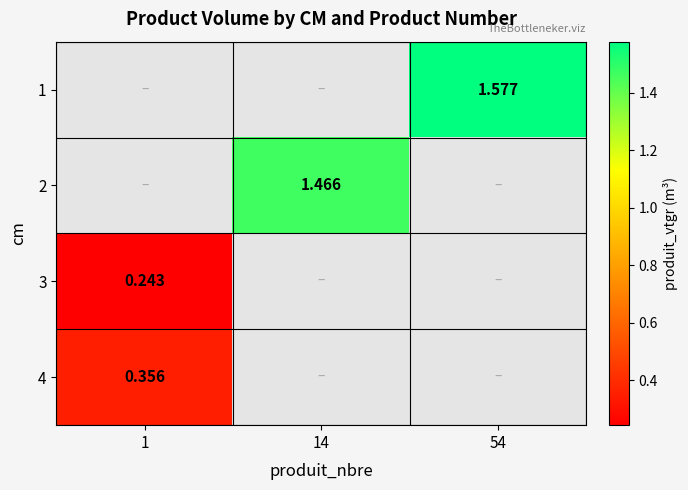

Is the value of 2 at 1 greater than the value of 1 at 54?

No